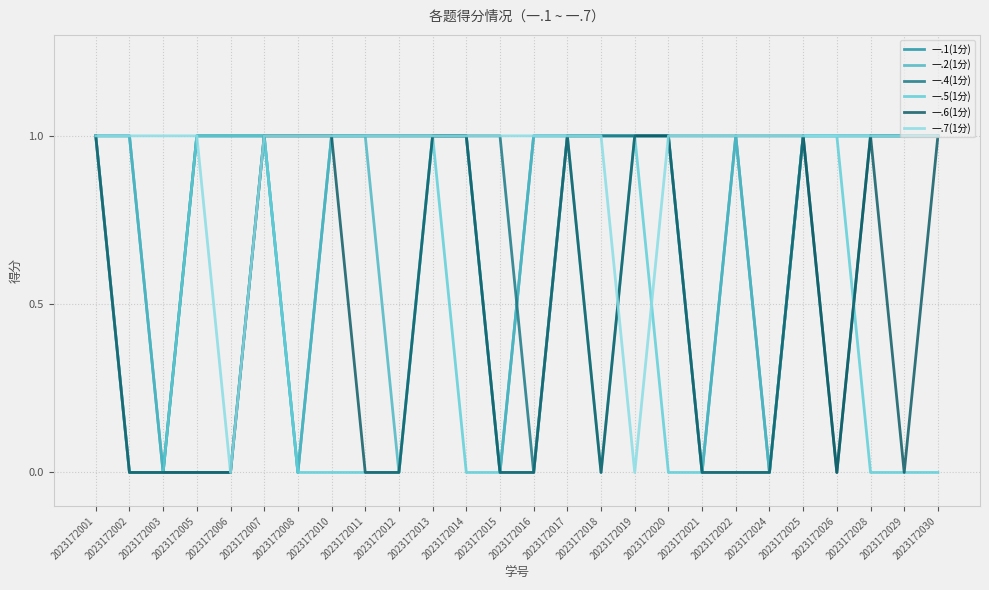

The value of 一.1(1分) at 2023172006 is 0. True or false?

True